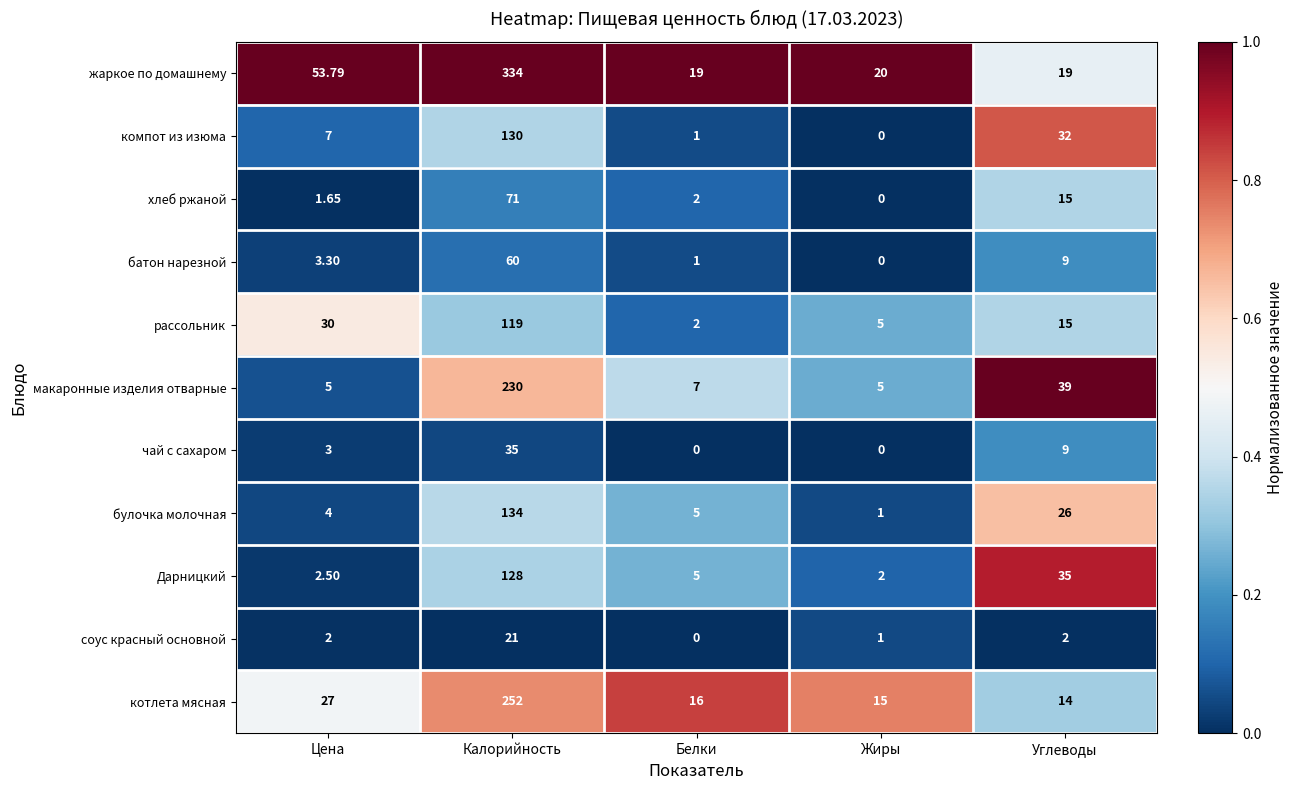

What is the spread (max minus min) of values at Калорийность?

313.0